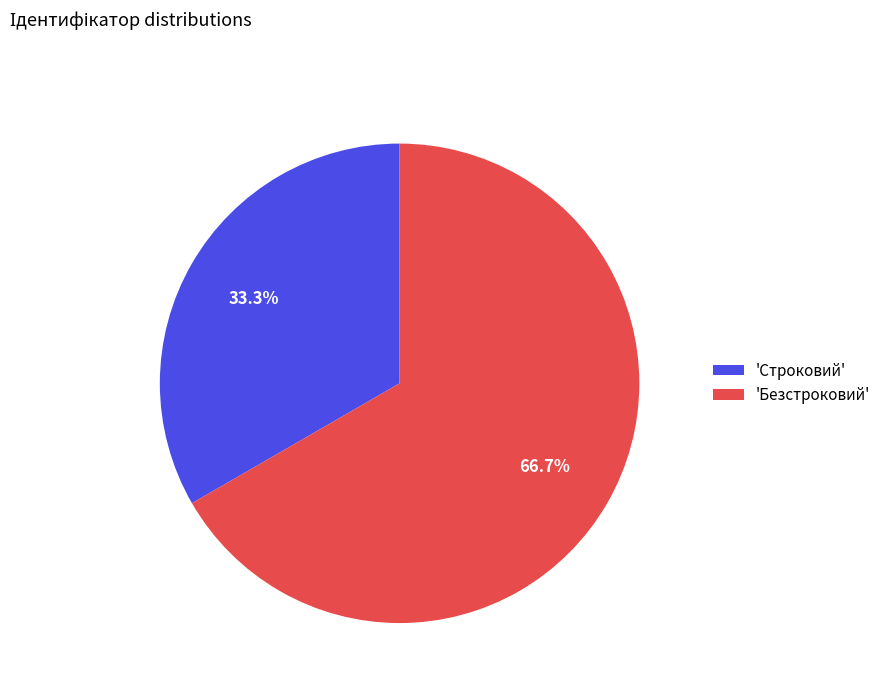

How many slices are in this pie chart?

2